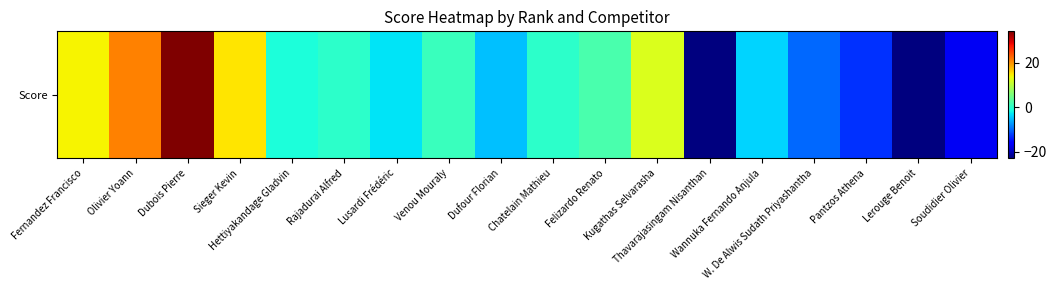

Reading left to right, what are all the values shown in this chart?

Fernandez Francisco=14	Olivier Yoann=21	Dubois Pierre=34	Sieger Kevin=15	Hettiyakandage Gladvin=-1	Rajadurai Alfred=0	Lusardi Frédéric=-3	Venou Mouraly=1	Dufour Florian=-5	Chatelain Mathieu=0	Felizardo Renato=2	Kugathas Selvarasha=12	Thavarajasingam Nisanthan=-23	Wannuka Fernando Anjula=-4	W. De Alwis Sudath Priyashantha=-10	Pantzos Athena=-13	Lerouge Benoit=-23	Soudidier Olivier=-17